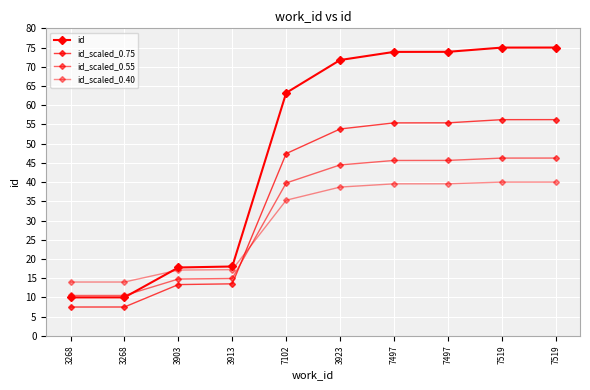

How many values in the id series exceed 71?

5